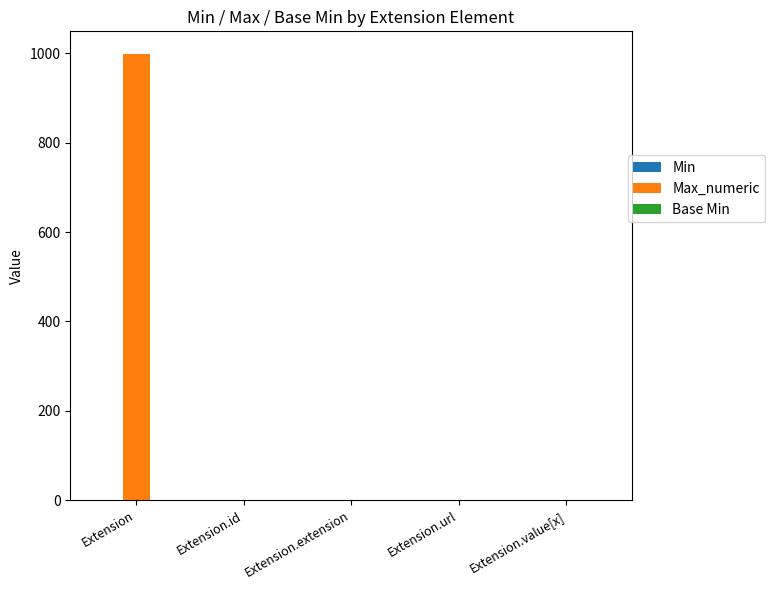

Which category has the highest value across all series?

Extension